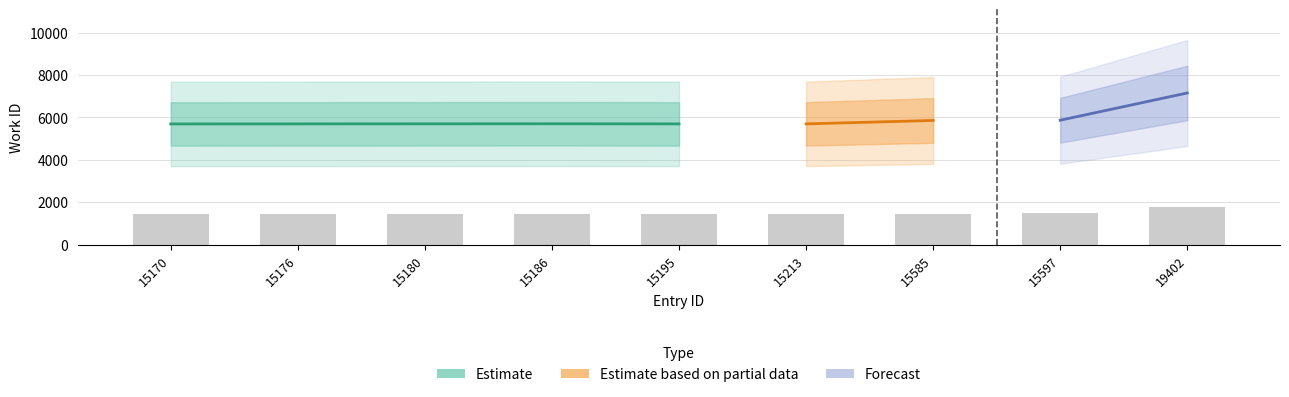

The value at 15176 is 1422.8. True or false?

True